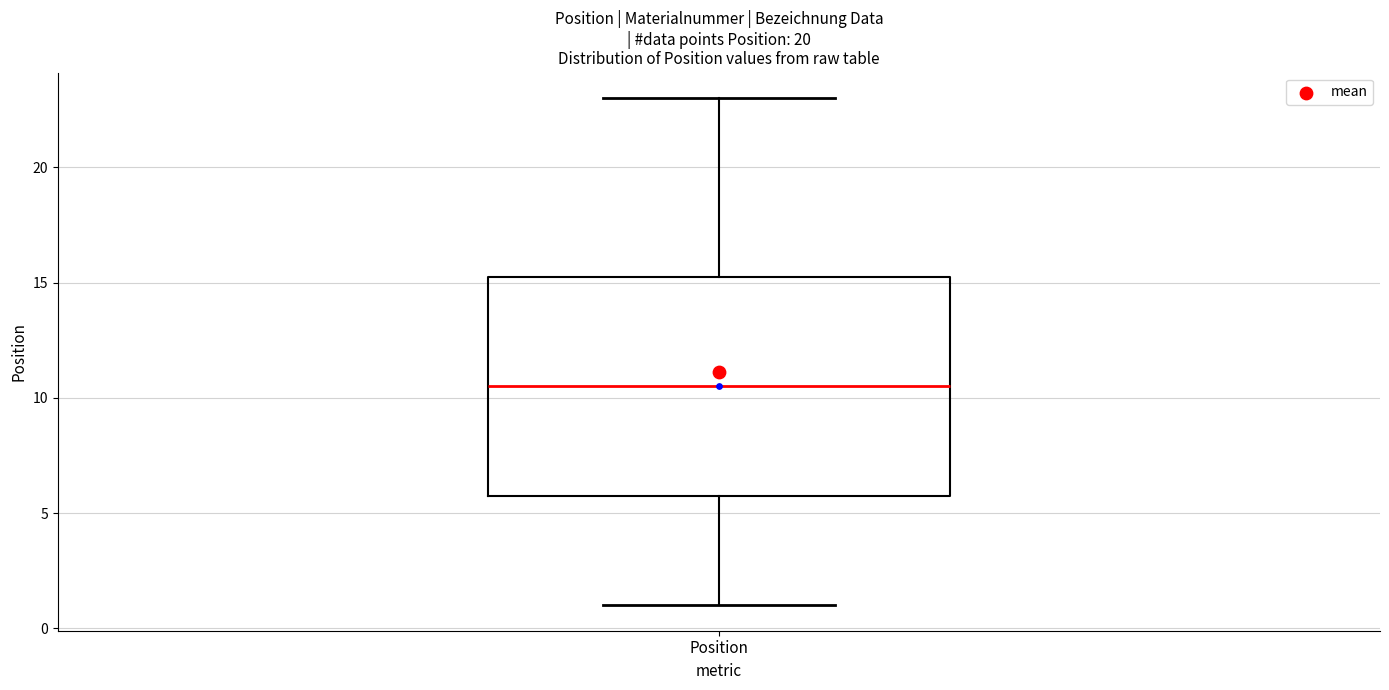

Read this box plot against the y-axis: the position of the median line, the range covered by the box, and the ends of both whiskers. The values are not printed on the chart, so give them approximately, as read against the axis.

median 10.5, box 6.0 to 15.5, whiskers 1.0 to 23.0